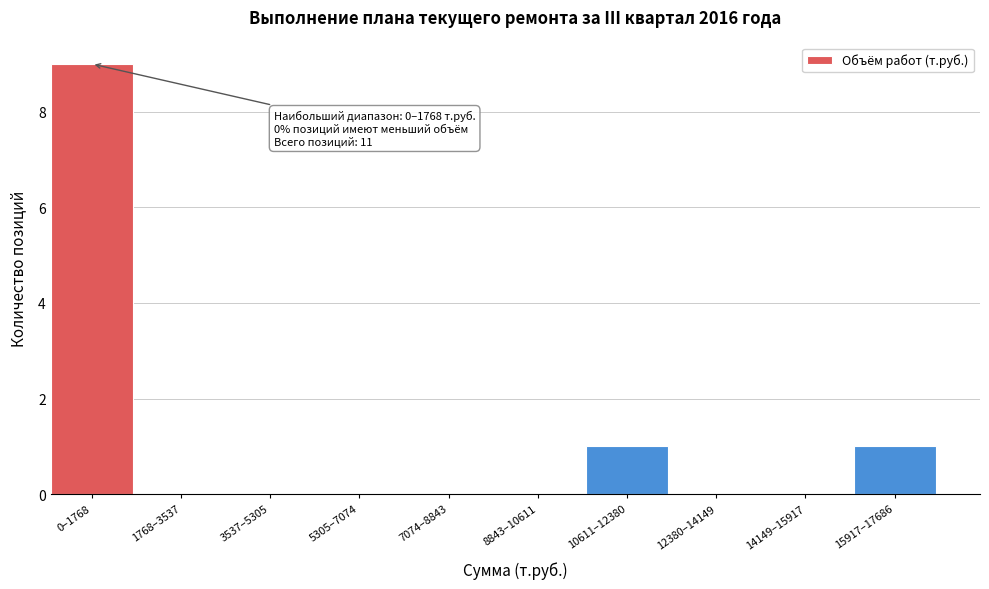

Reading left to right, what are all the values shown in this chart?

0–1768=9	1768–3537=0	3537–5305=0	5305–7074=0	7074–8843=0	8843–10611=0	10611–12380=1	12380–14149=0	14149–15917=0	15917–17686=1